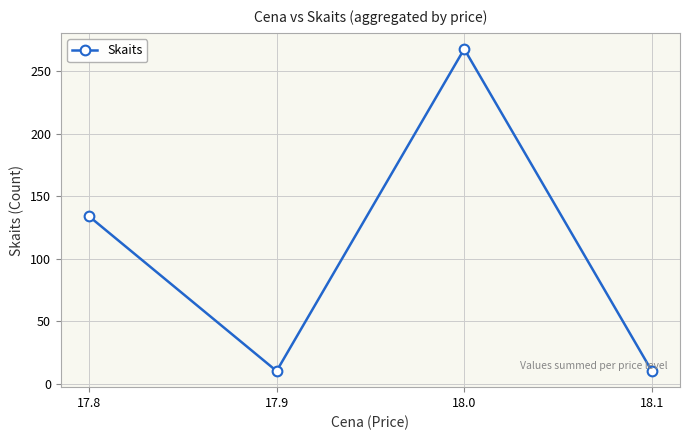

What is the label of the 2nd point from the right?

18.0